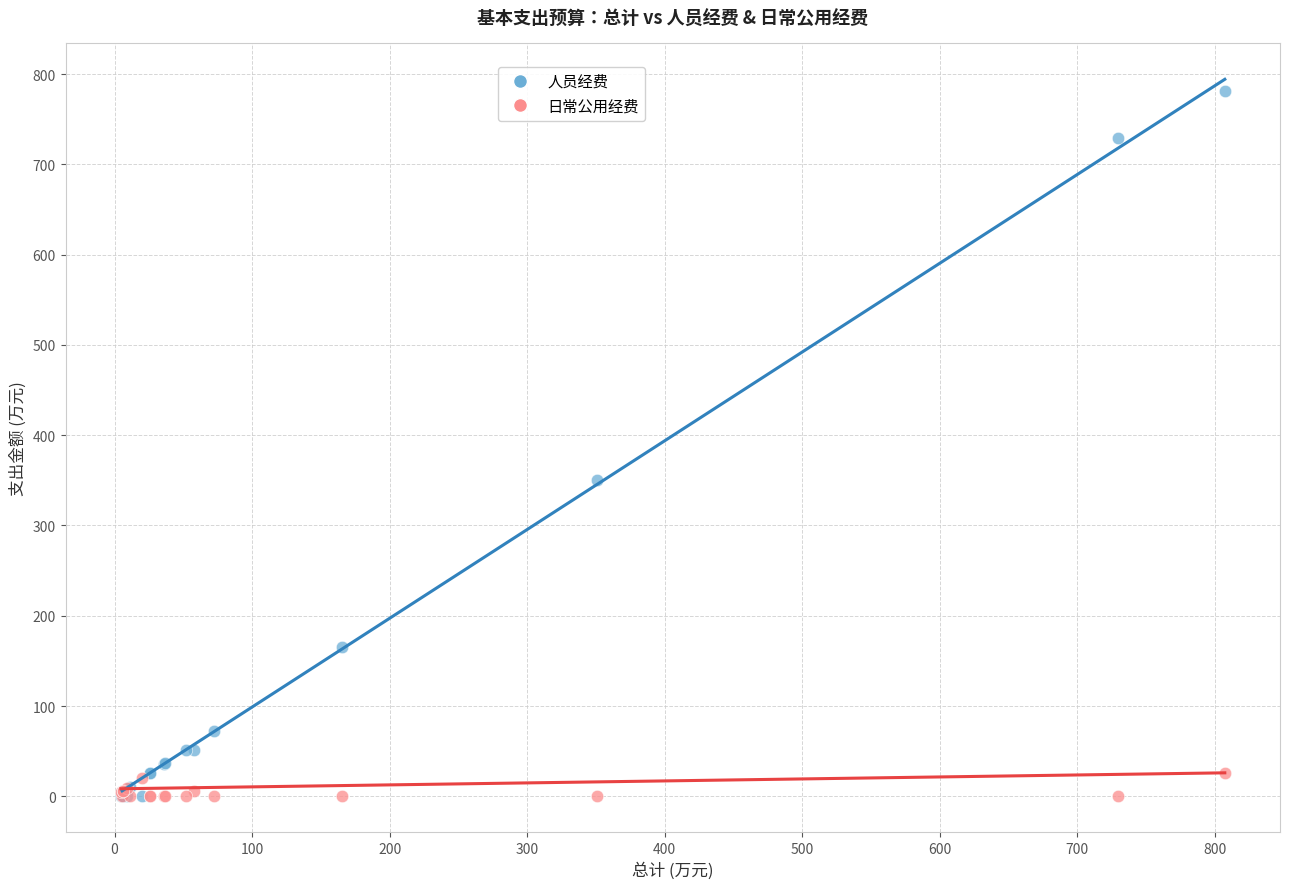

Which series contains the highest Y value?

人员经费